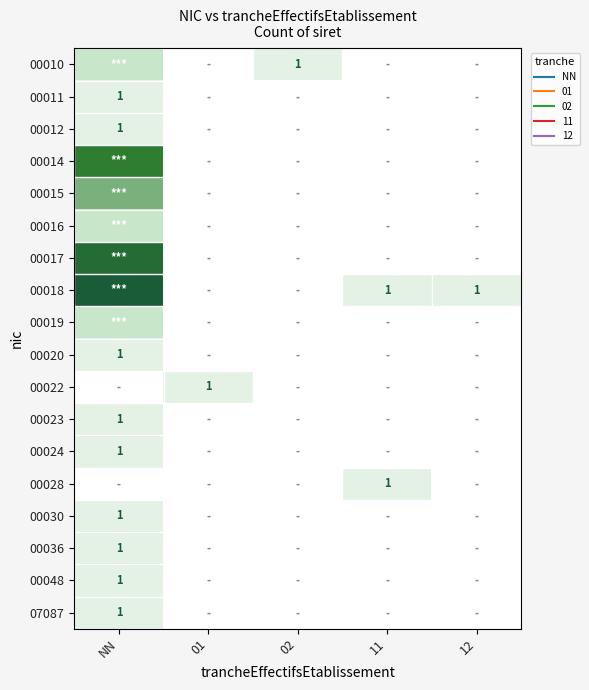

The value of 00030 at NN is 1. True or false?

True